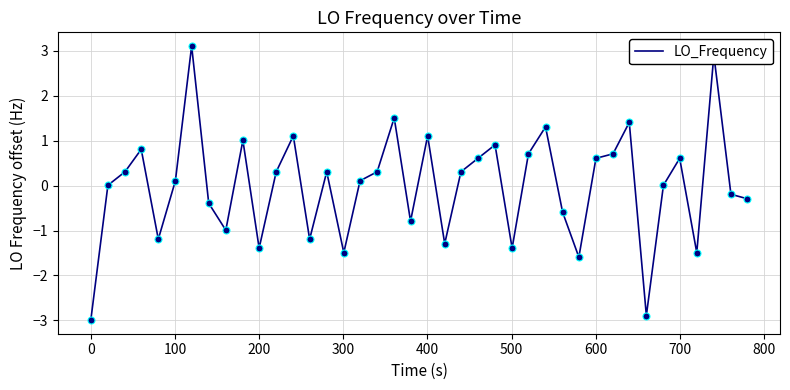

What is the minimum value shown in the chart?

-3.0